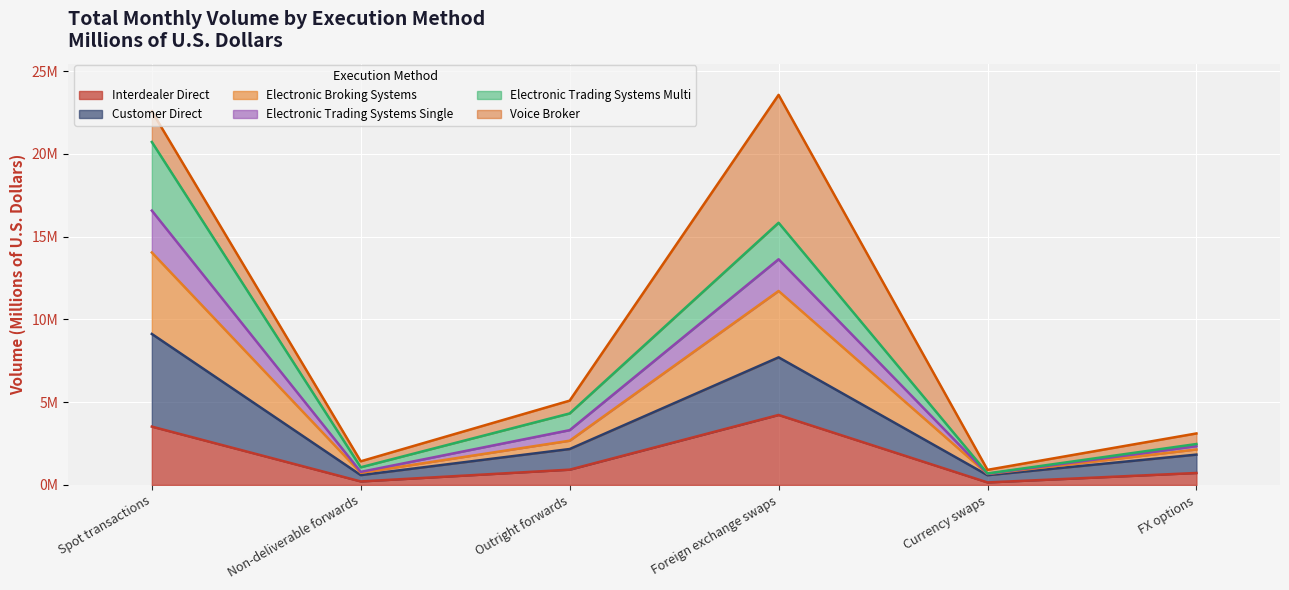

What position from the left is Currency swaps?

5